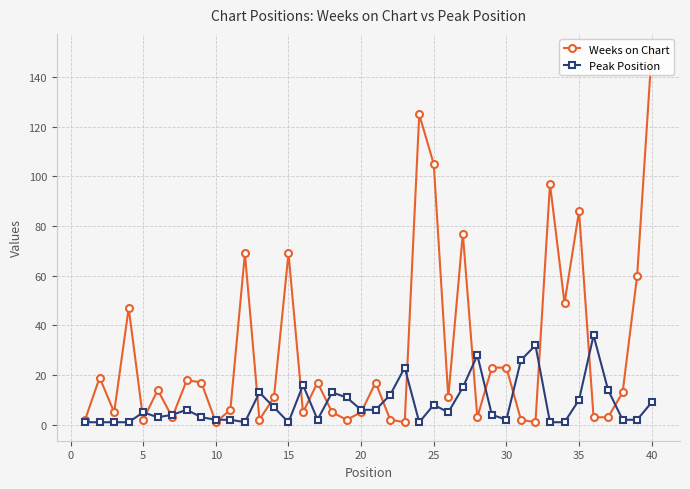

The value of Peak Position at 25 is 8. True or false?

True